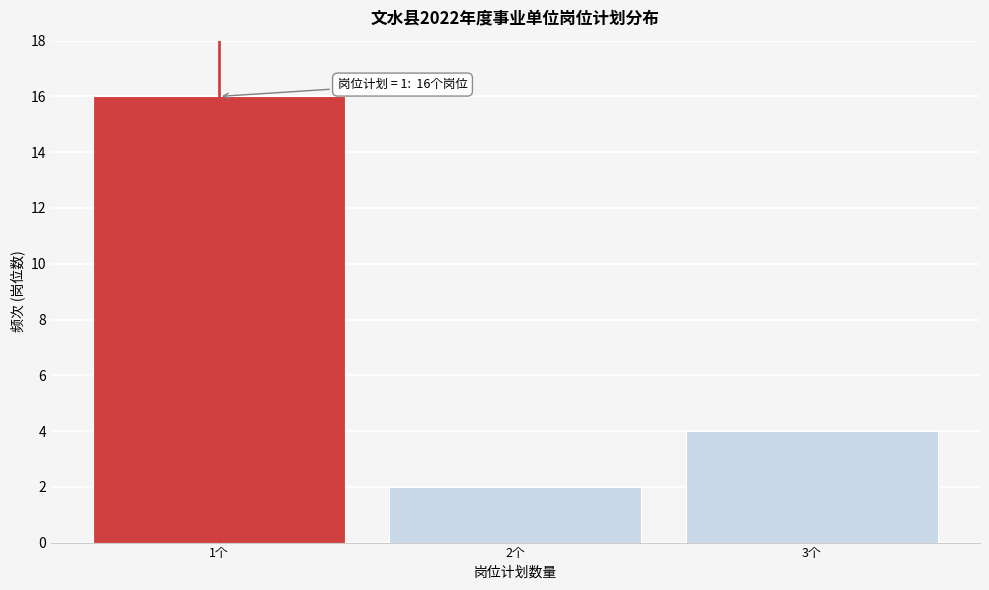

Over which range of the x-axis is the bar tallest?

0.5 to 1.5